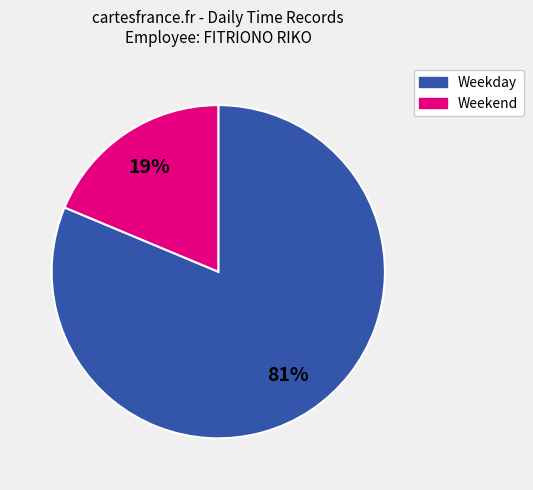

What percentage is the Weekend slice, to the nearest percent?

19%